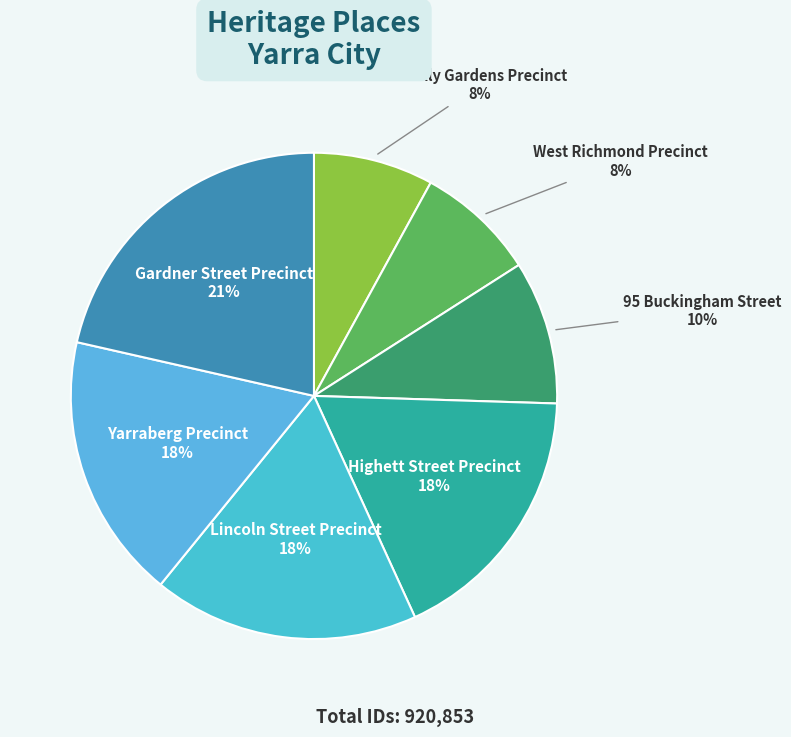

To the nearest percent, what portion does Barkly Gardens Precinct represent?

8%